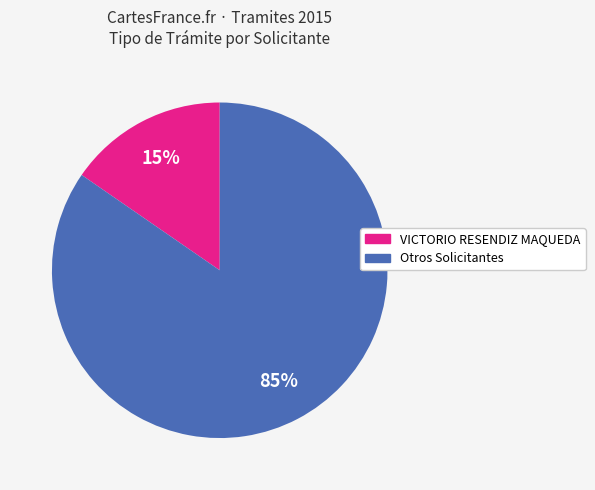

Count the number of slices in the pie.

2